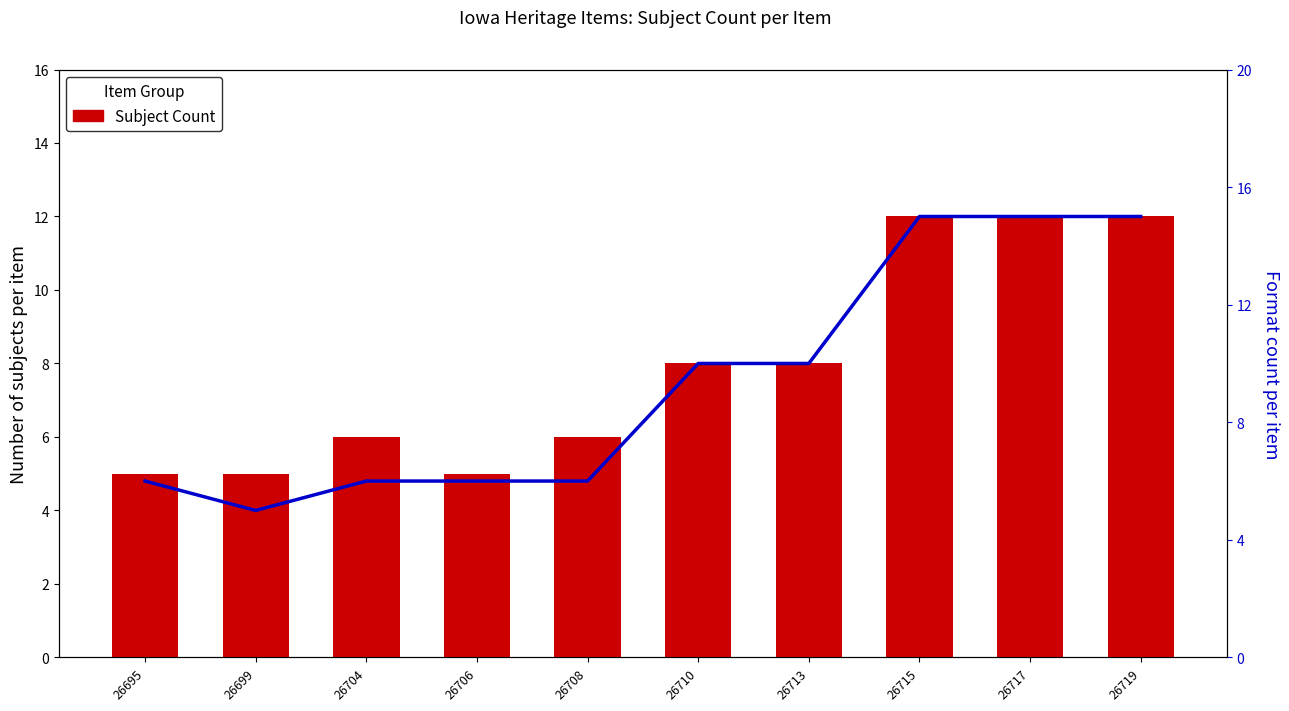

What is the total value across all series at 26715?

27